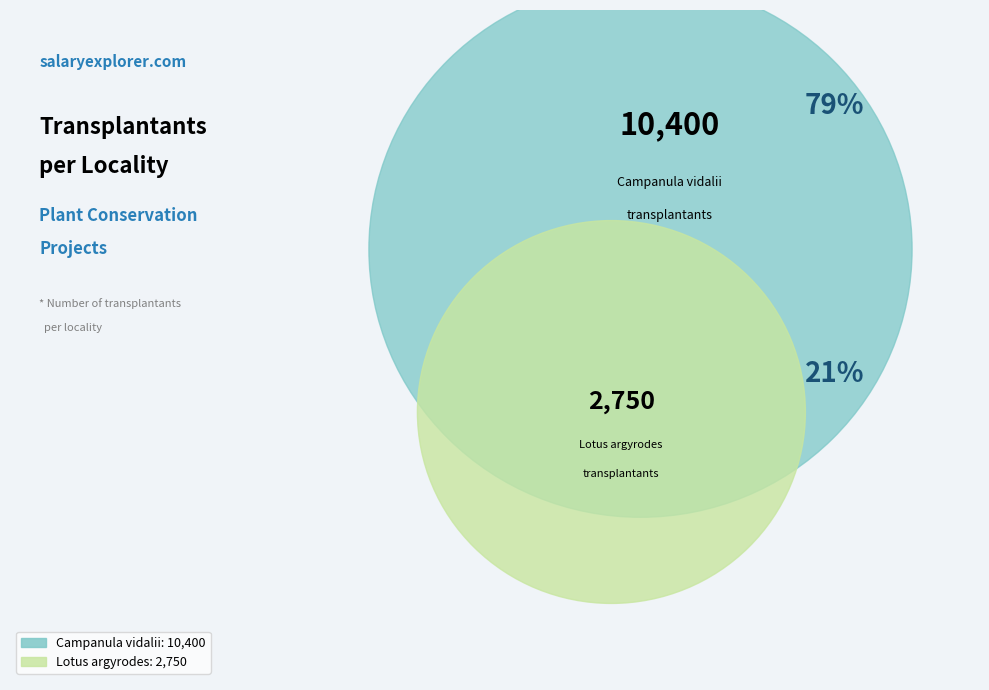

Which category has the smallest portion of the pie?

Lotus argyrodes R.P.Murray